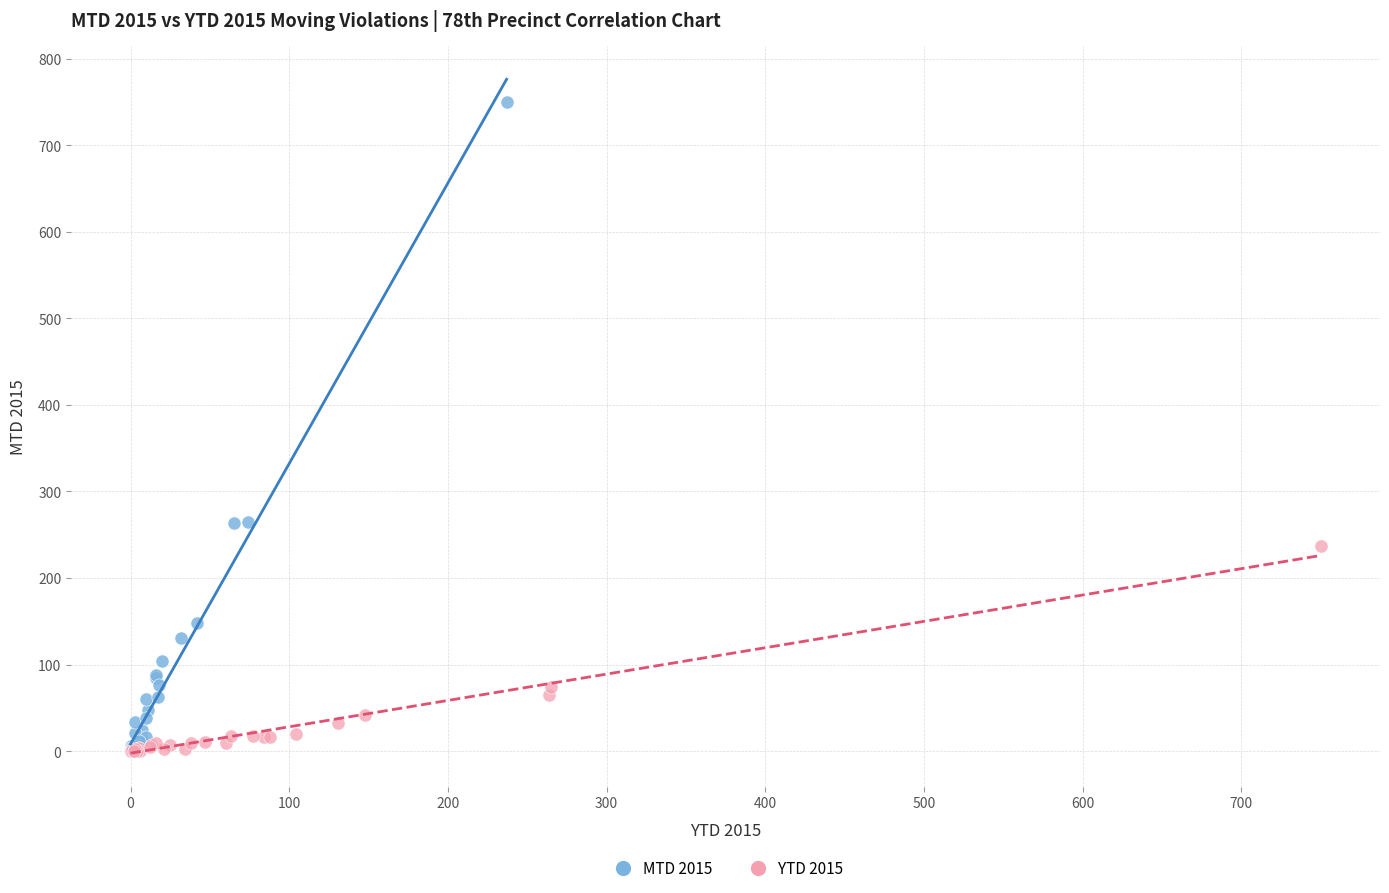

Which series contains the highest Y value?

MTD 2015